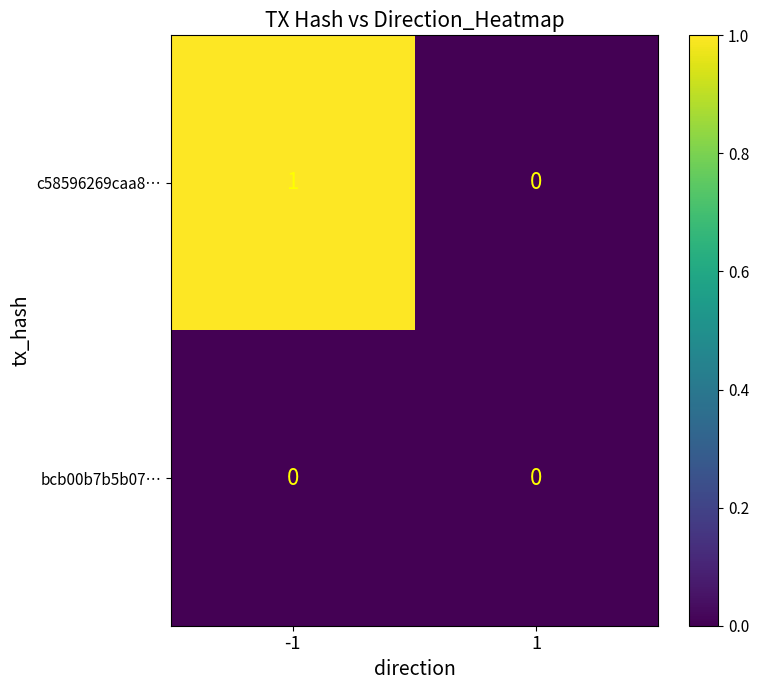

Which series has the largest total across all categories?

c58596269caa8…